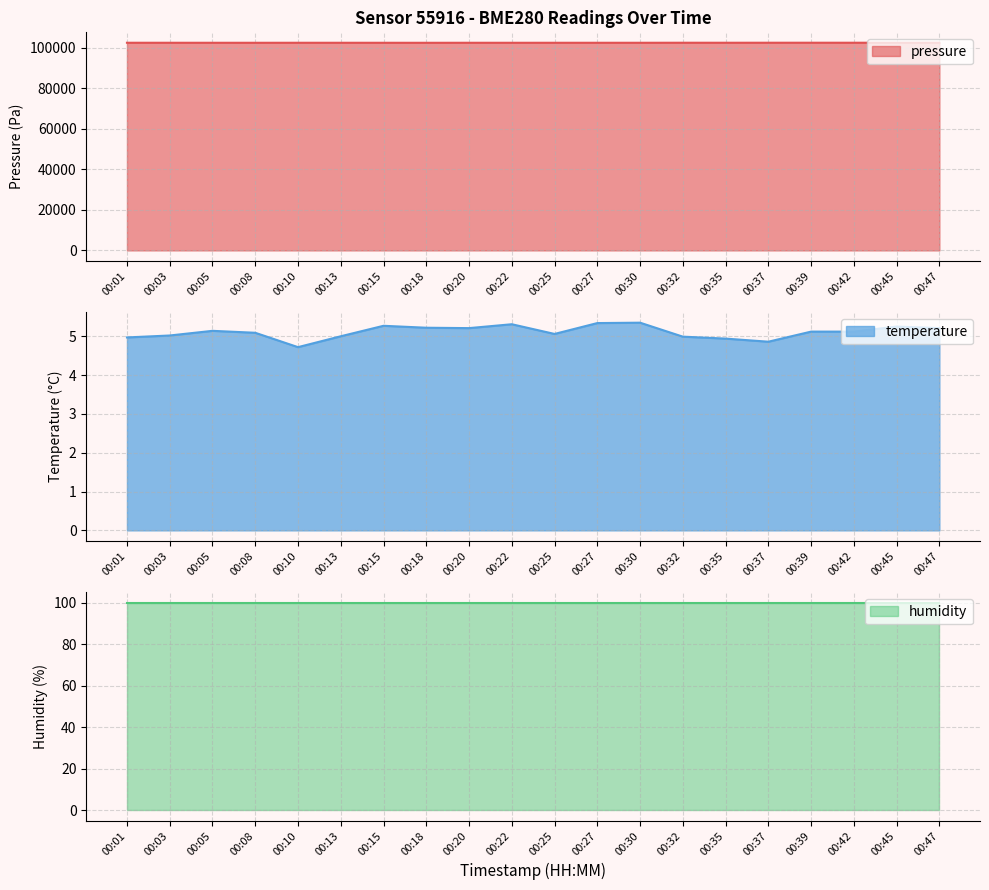

Does the chart display data point markers on the line(s)?

No